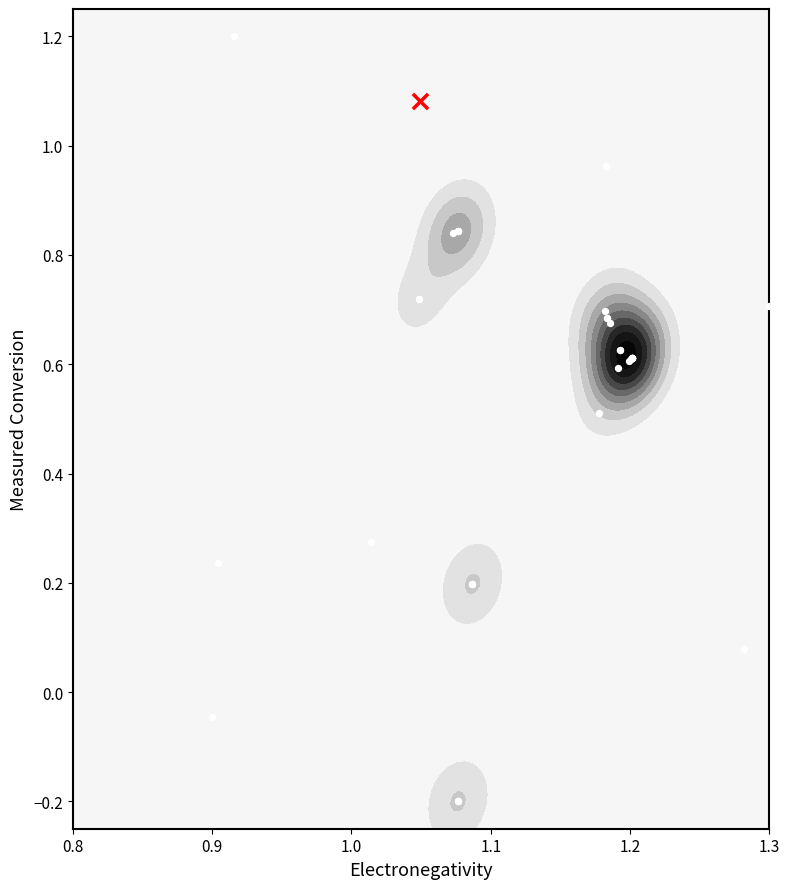

What is the maximum value shown in the chart?

1.2